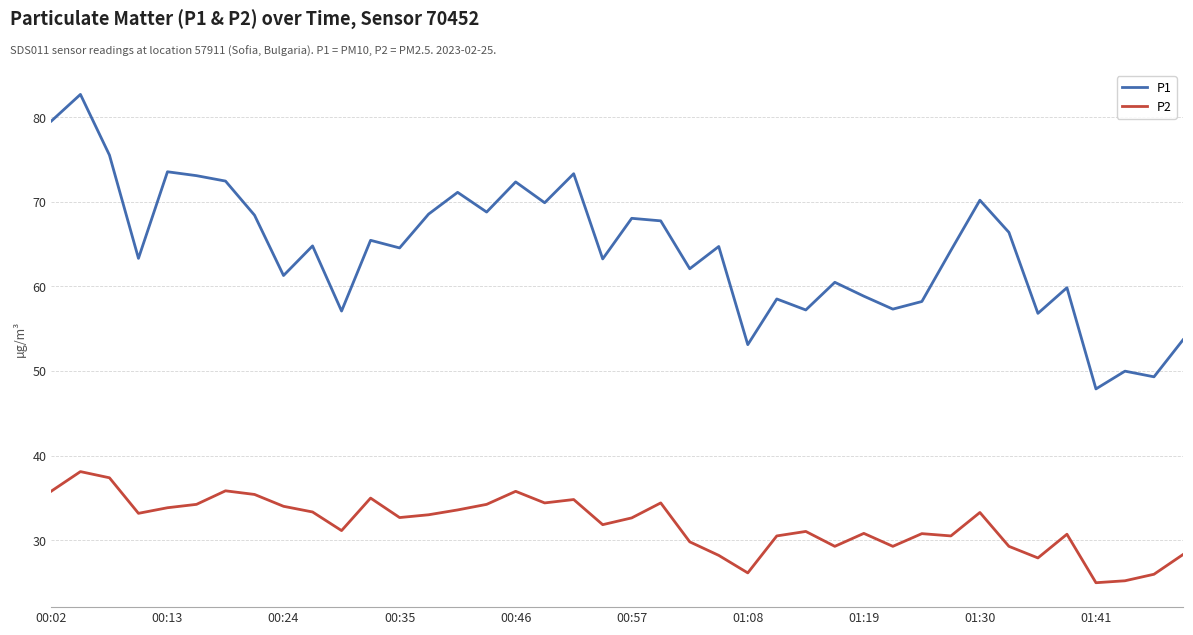

Does the chart have visible grid lines?

Yes